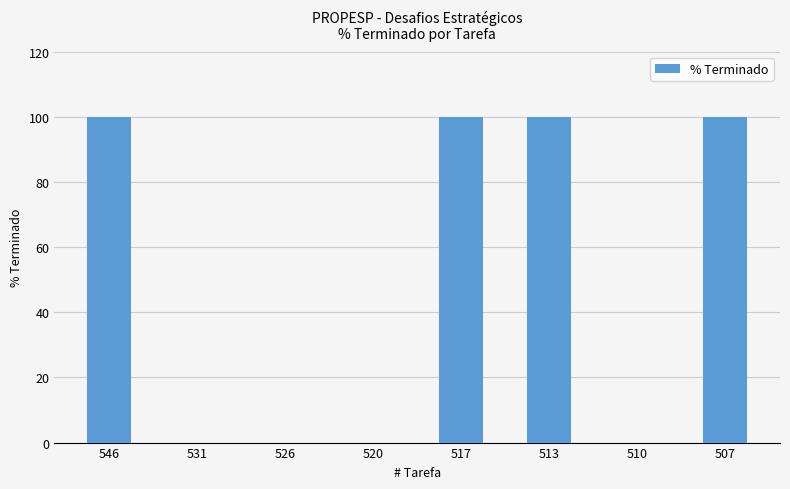

Reading left to right, transcribe all the data shown in this chart.

100	0	0	0	100	100	0	100